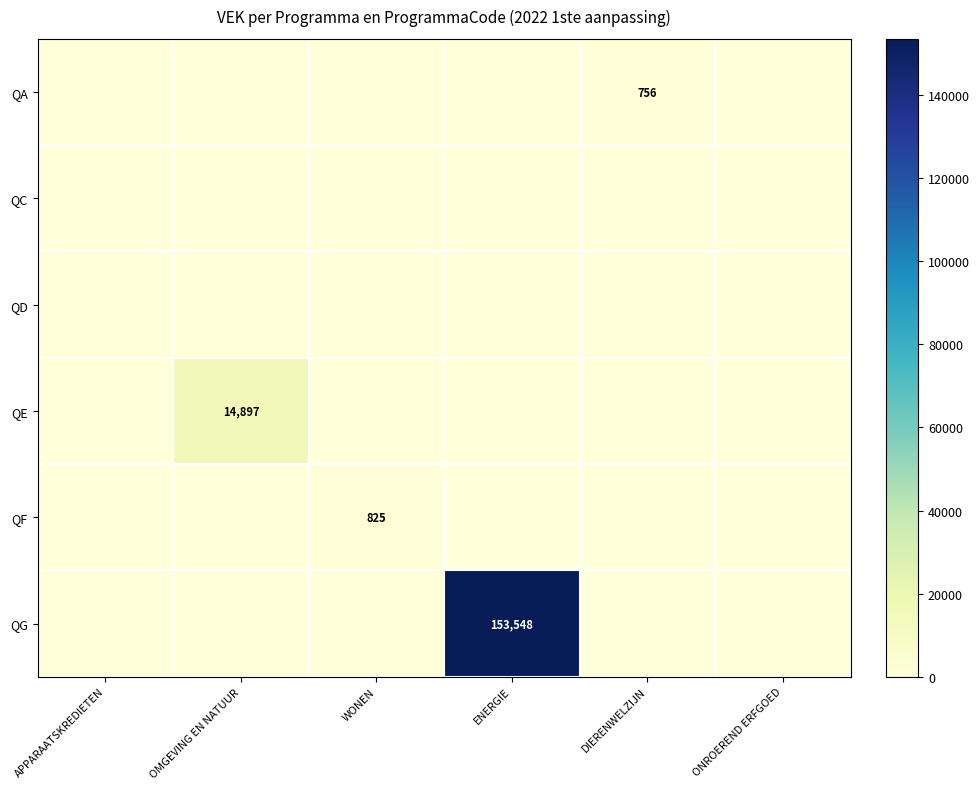

Is it true that QA equals 756 at DIERENWELZIJN?

True